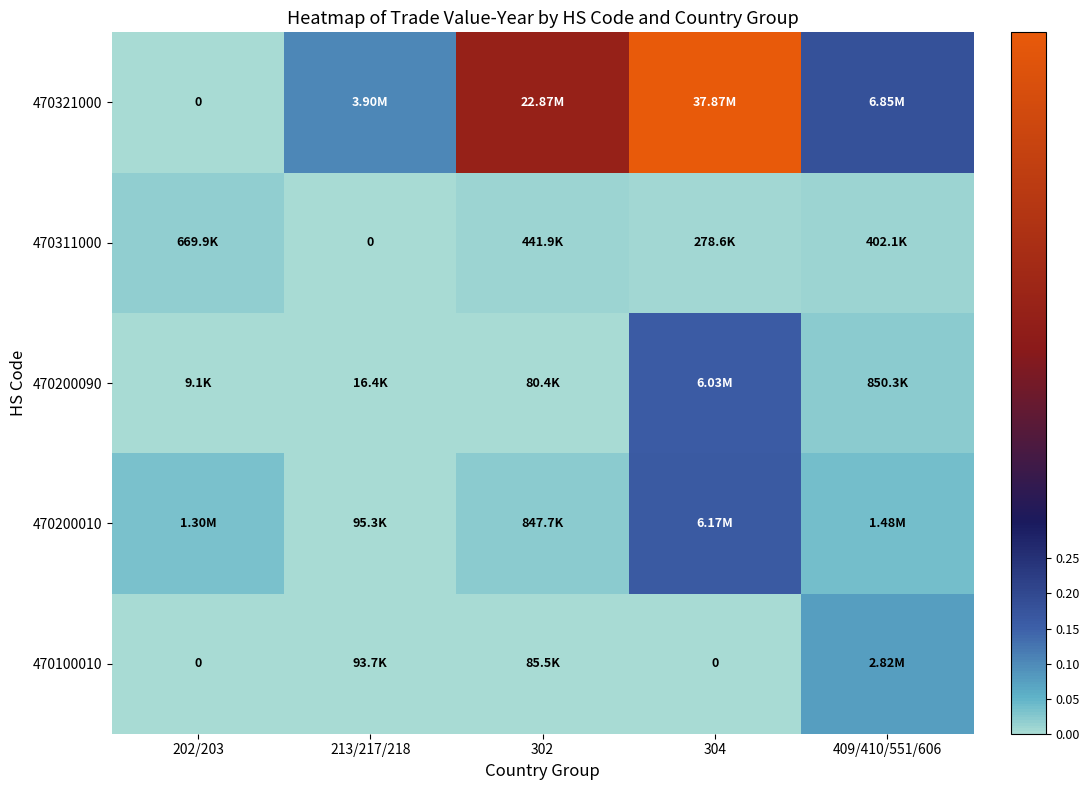

Is it true that 470321000 equals 0.0 at 202/203?

True